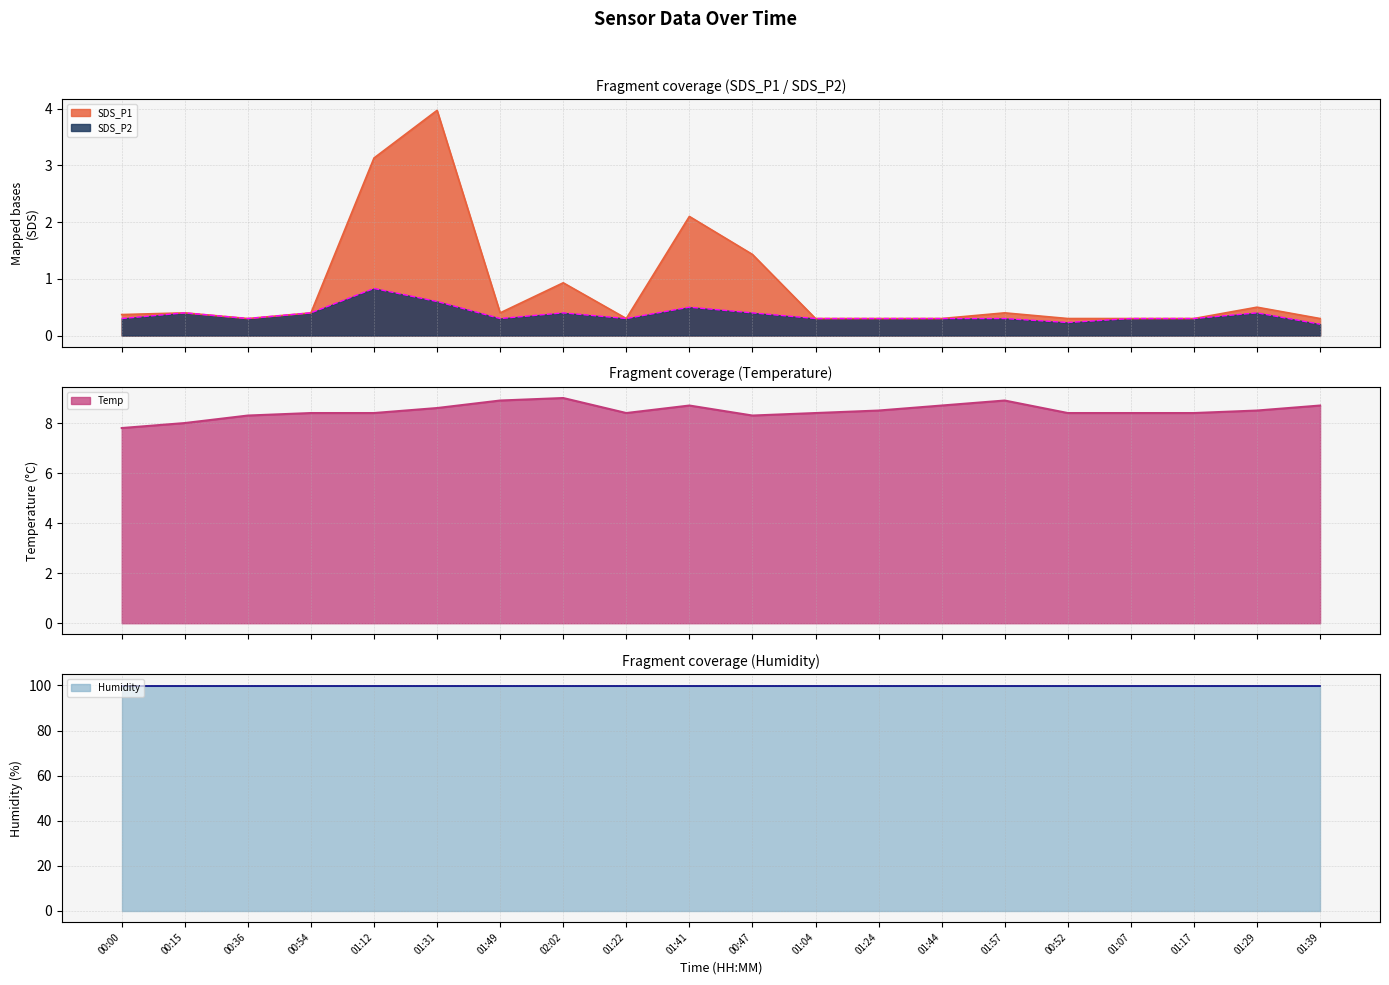

What is the minimum value for SDS_P1?

0.3